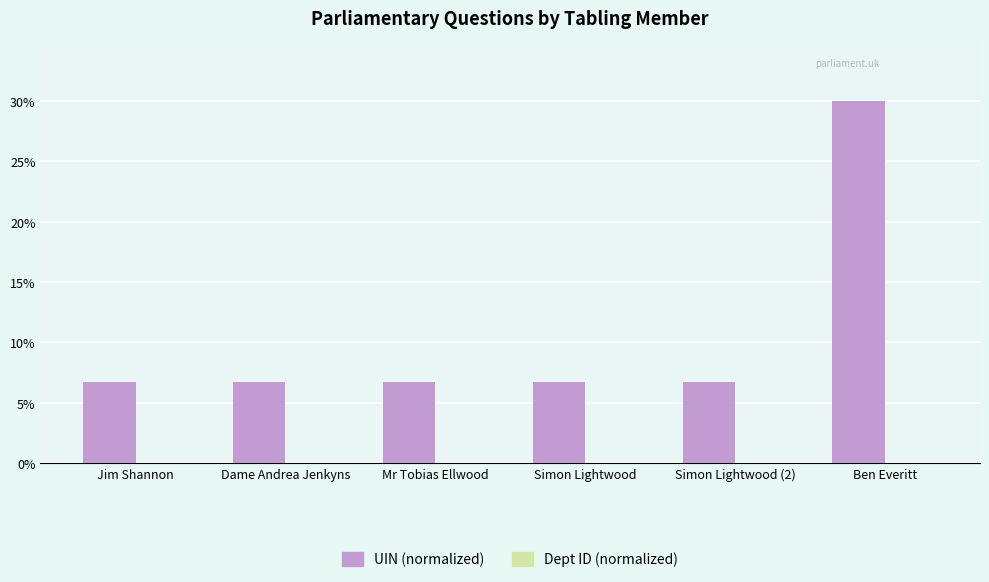

At which category is the sum across all series the highest?

Ben Everitt